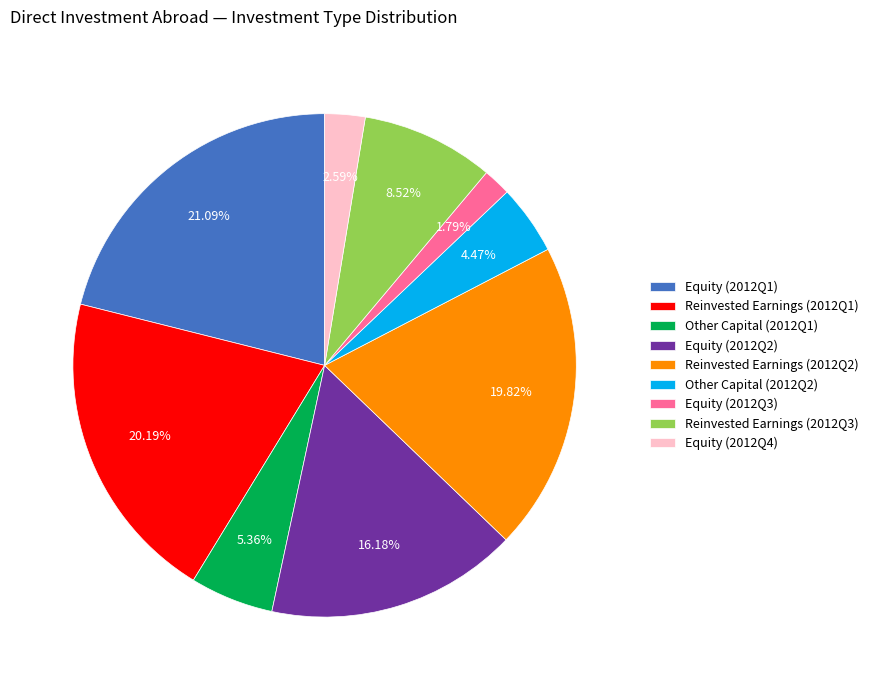

Is the sum of Other Capital (2012Q2) and Equity (2012Q3) greater than half?

No